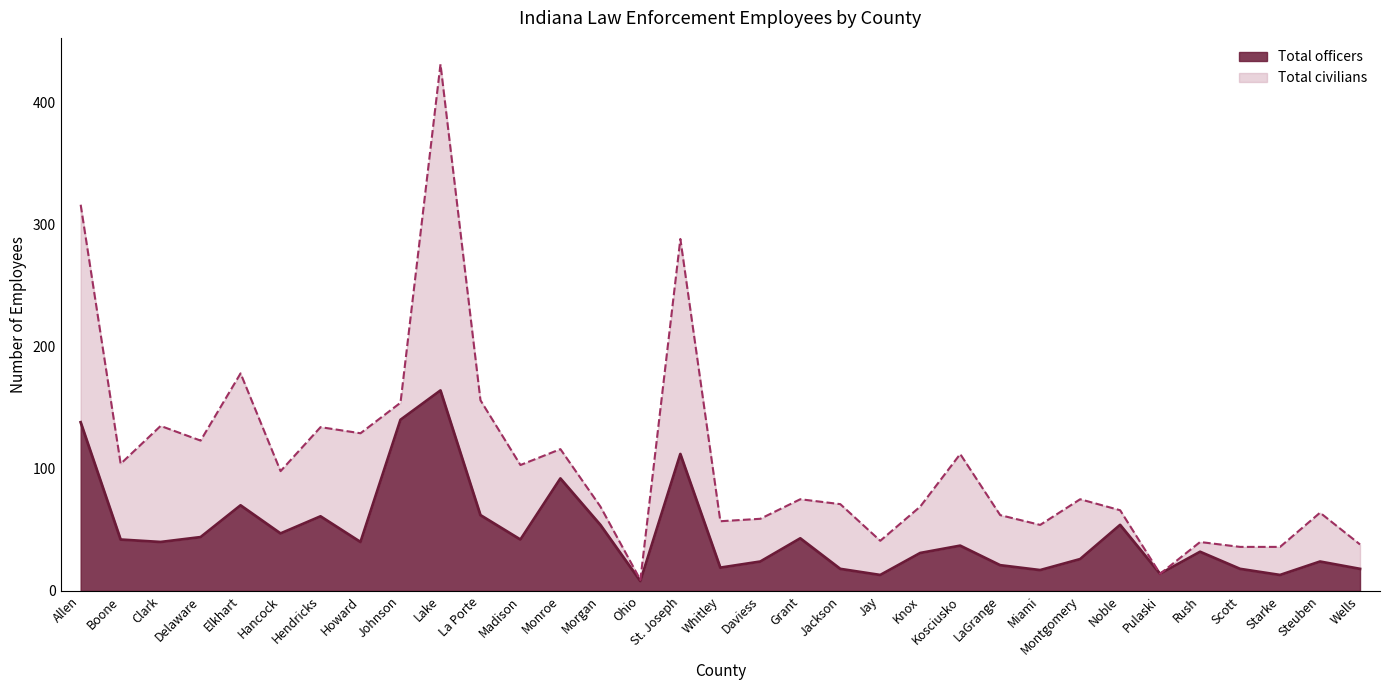

True or false: the data has more than 2 interior local peaks.

True